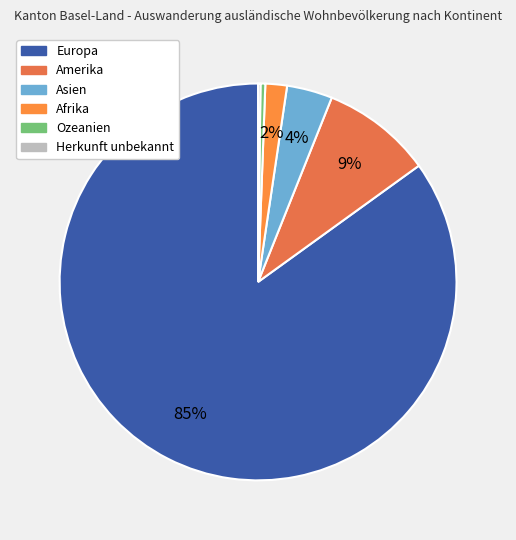

What is the largest slice in the pie chart?

Europa